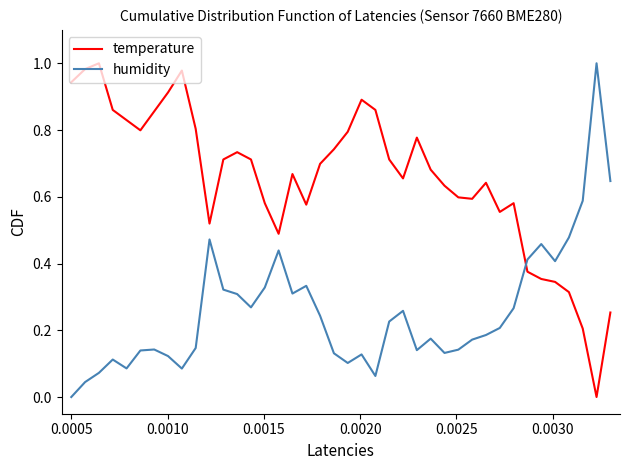

What are all the series names shown in the legend?

temperature, humidity